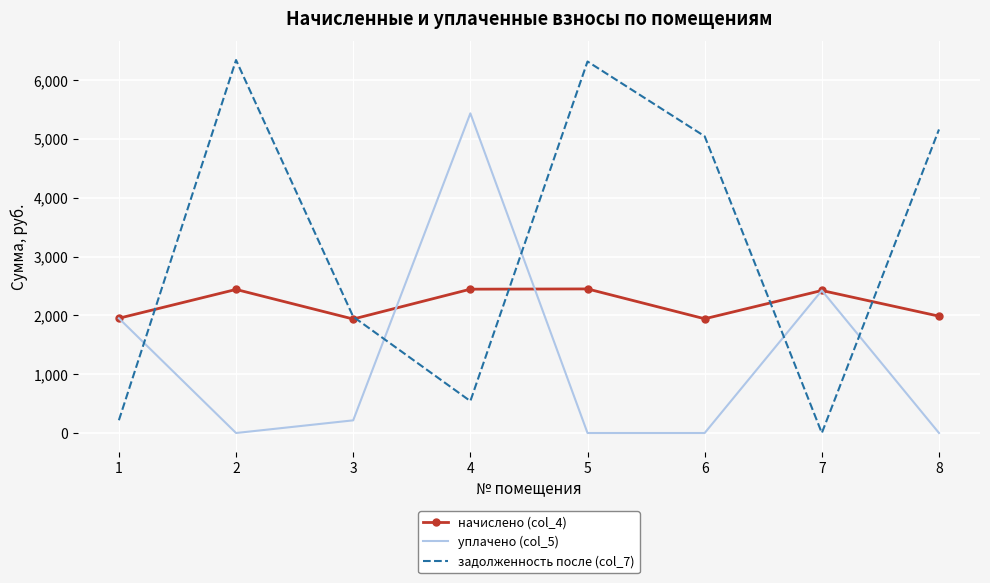

At how many categories does at least one series exceed 3564?

5